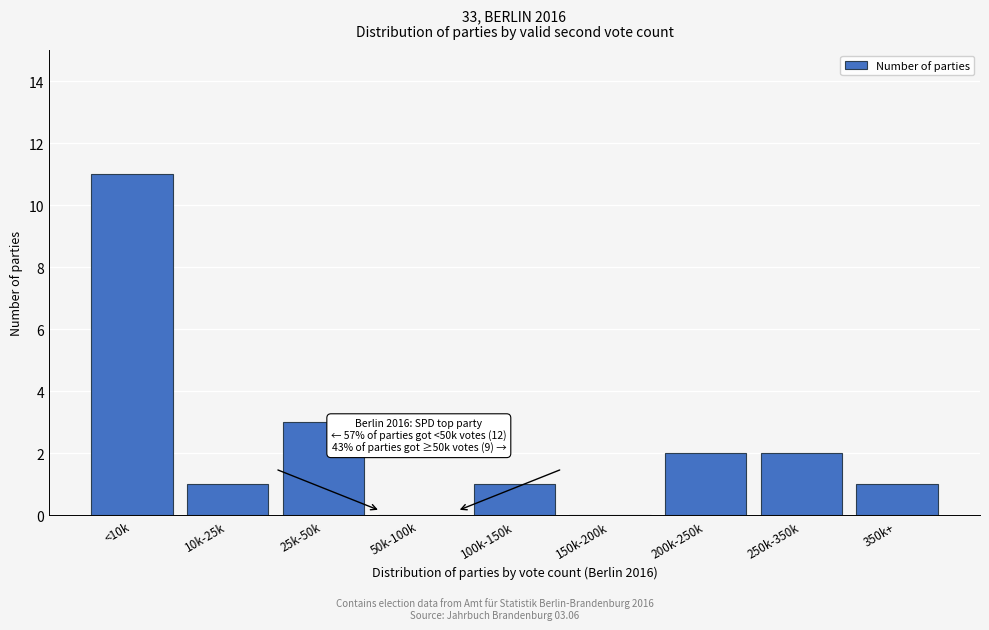

Reading right to left, transcribe all the data shown in this chart.

350k+=1	250k-350k=2	200k-250k=2	150k-200k=0	100k-150k=1	50k-100k=0	25k-50k=3	10k-25k=1	<10k=11